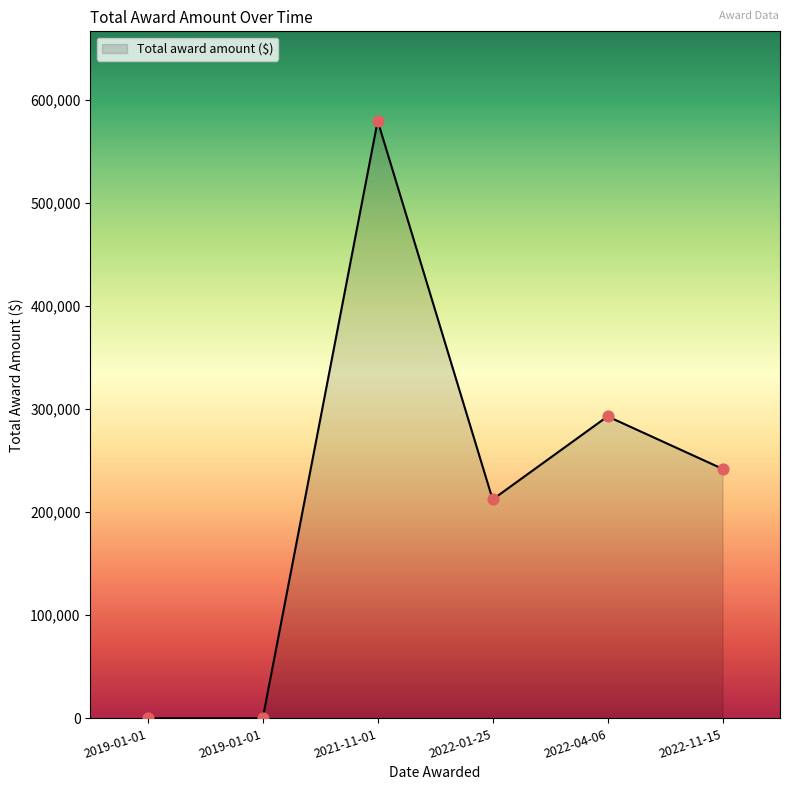

Count the number of categories in the chart.

6